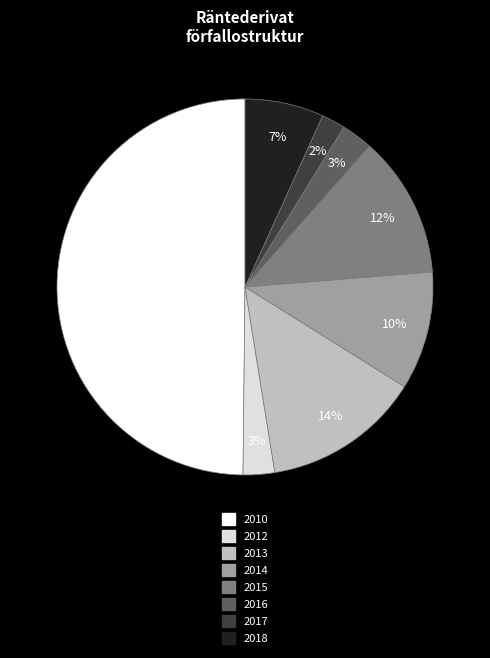

How many segments does this pie chart have?

8